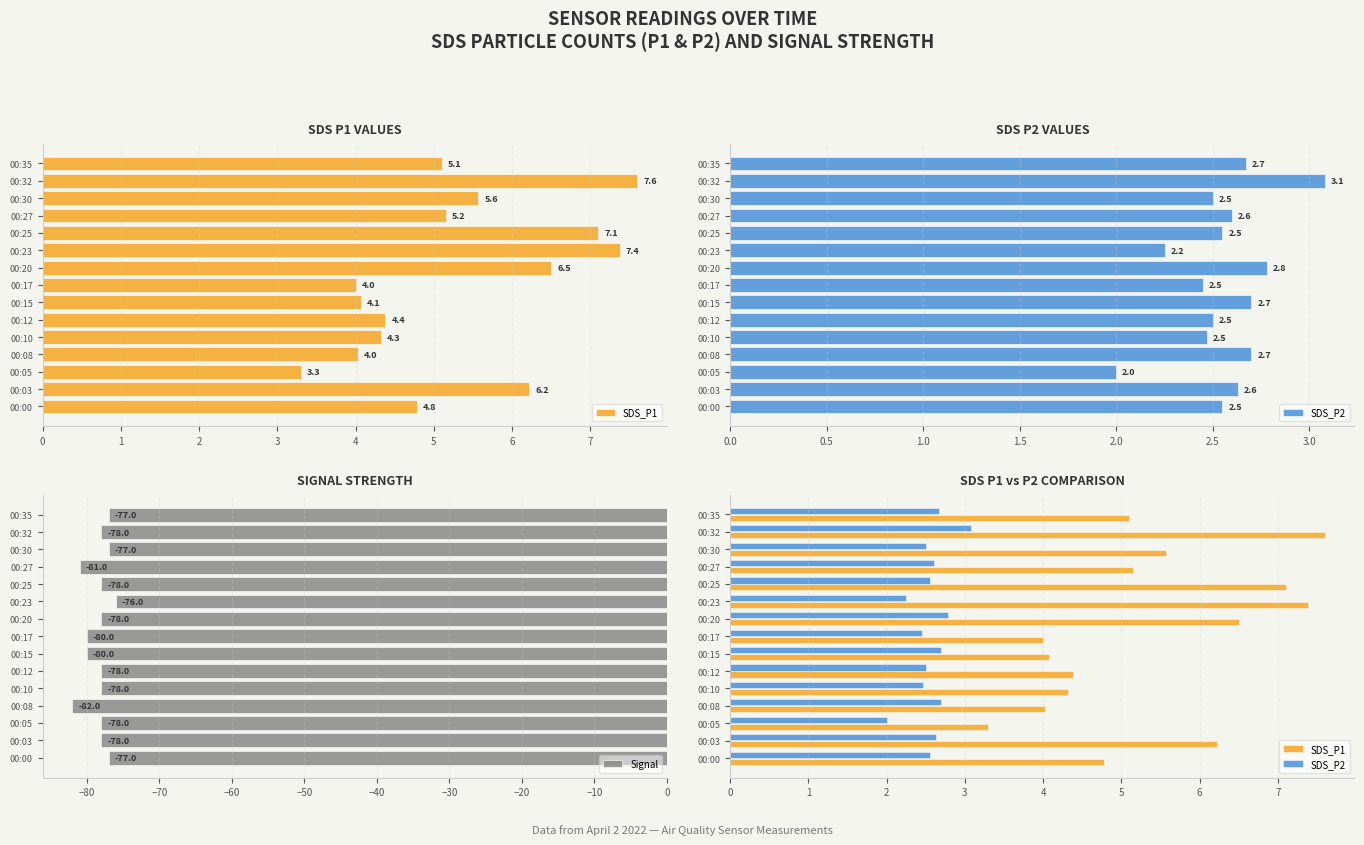

The Signal series shows -105.6 at 00:27. True or false?

False